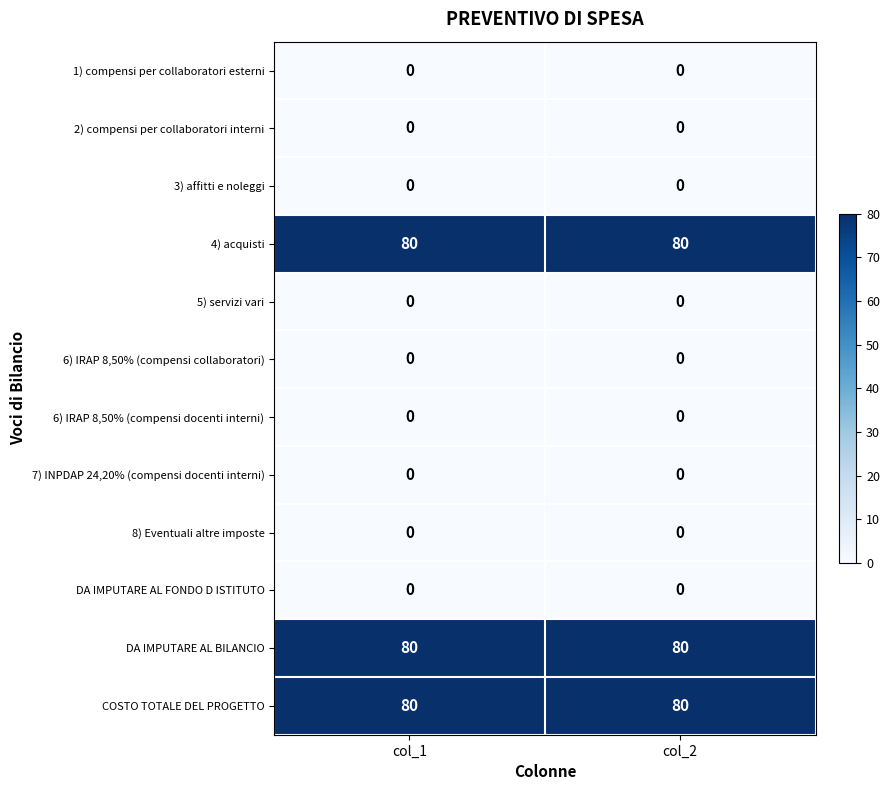

What is the approximate value of 4) acquisti at col_1?

80